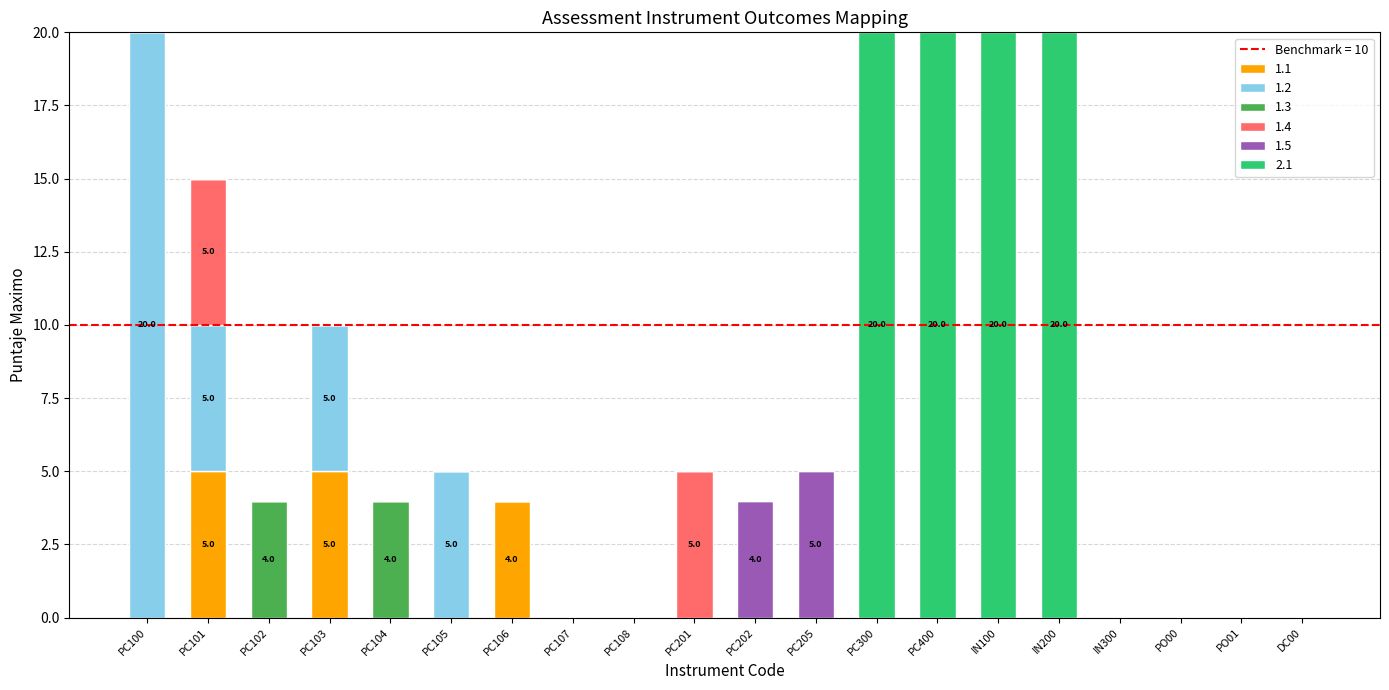

The value of 1.1 at IN300 is -2. True or false?

False